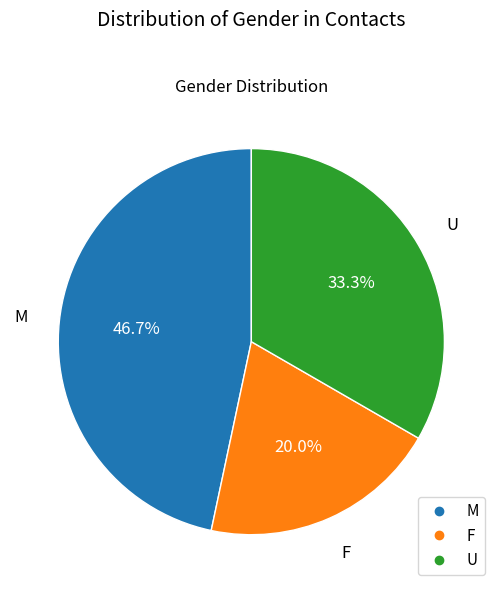

Count the number of slices in the pie.

3